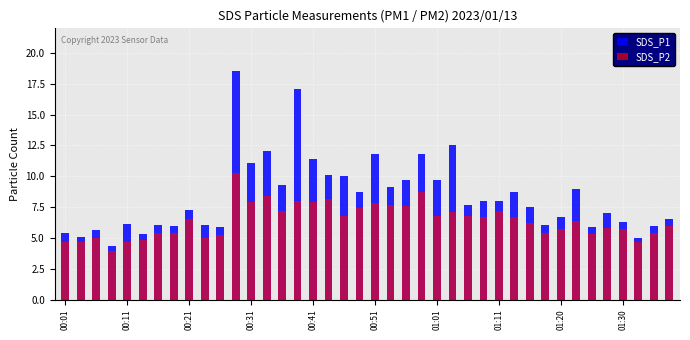

Is the value of SDS_P2 at 27 greater than the value of SDS_P1 at 00:01?

Yes